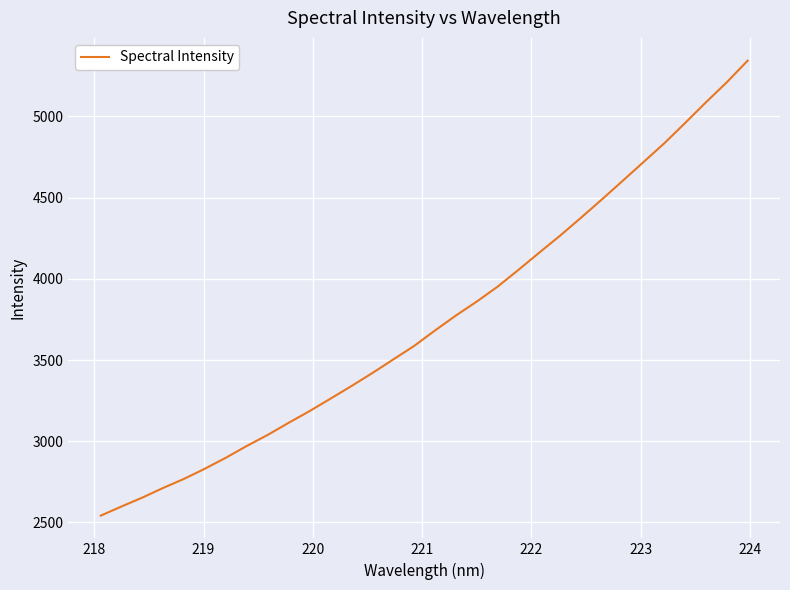

How many values are below 3681?

16